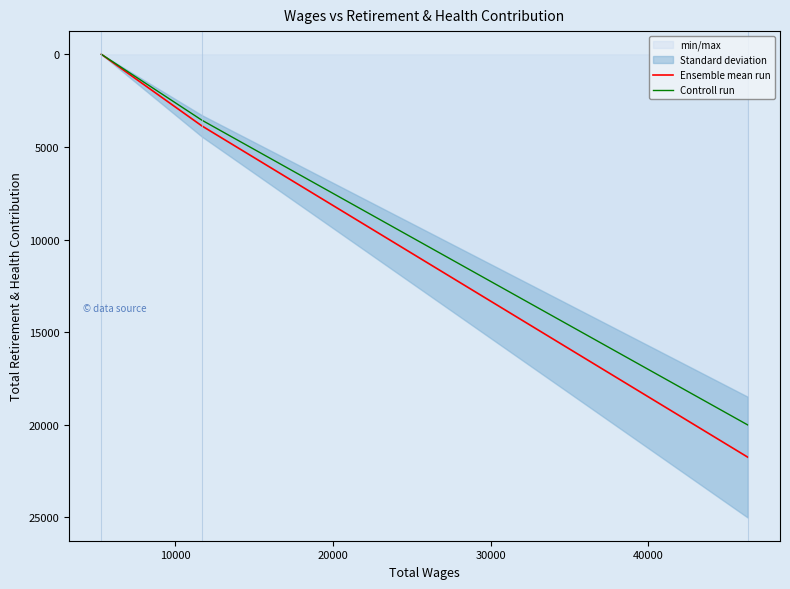

Which series has the widest spread of values?

Ensemble mean run